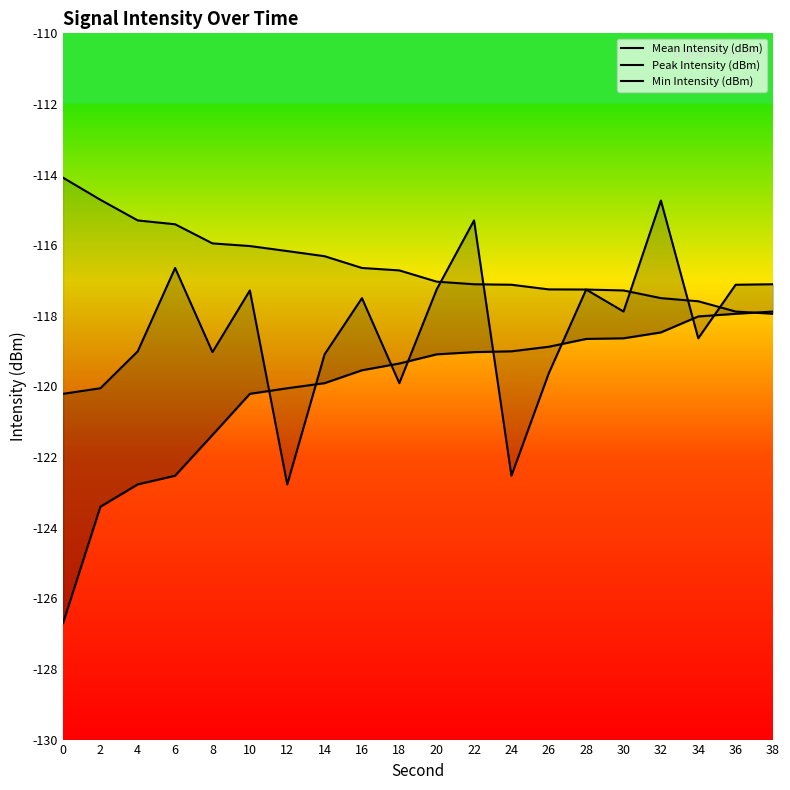

How many categories are shown in the chart?

20